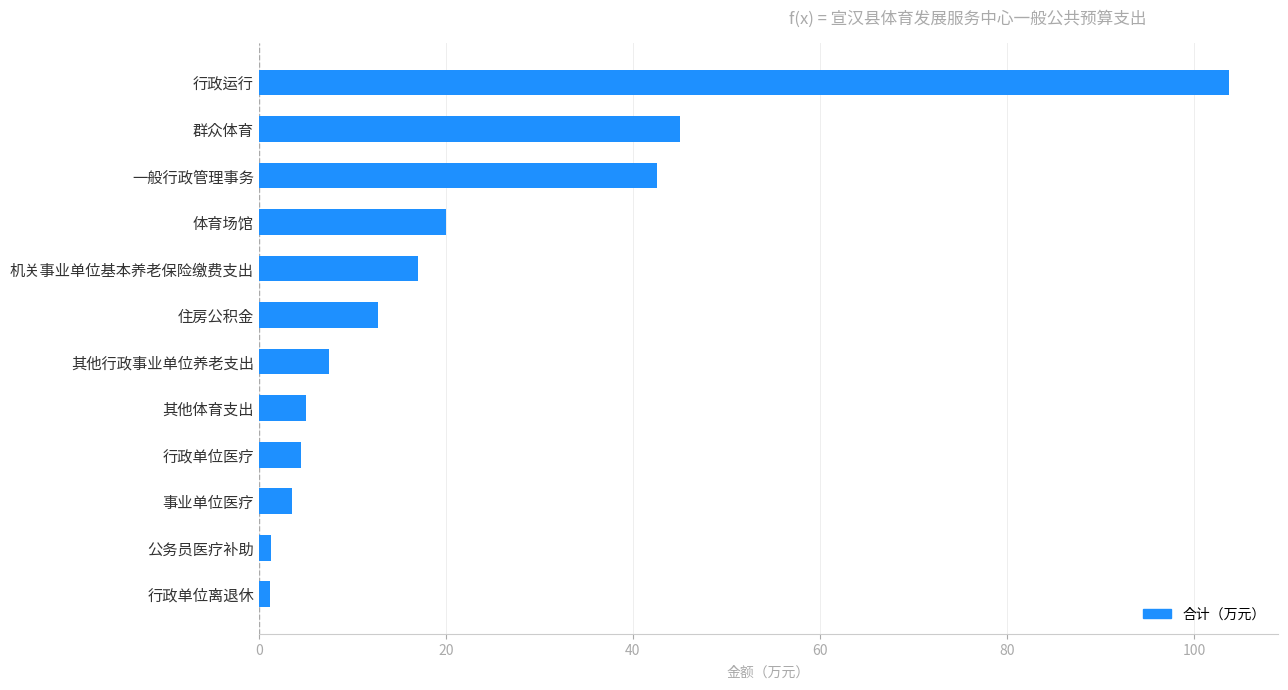

Count the number of categories in the chart.

12